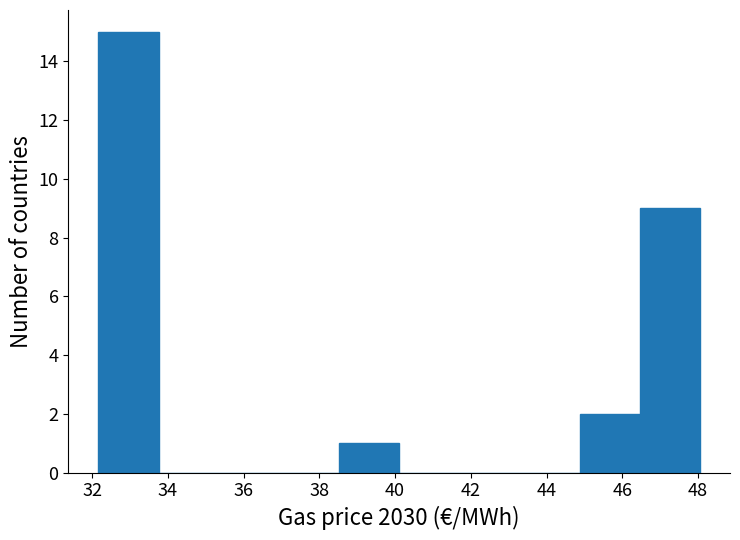

Reading left to right, list every bar in this chart as the range it spans on the x-axis followed by its height. Neither the bar edges nor the heights are printed on the chart, so give them approximately, as read against the axes.

32.2 to 33.8: 15
33.8 to 35.4: 0
35.4 to 37.0: 0
37.0 to 38.6: 0
38.6 to 40.2: 1
40.2 to 41.6: 0
41.6 to 43.2: 0
43.2 to 44.8: 0
44.8 to 46.4: 2
46.4 to 48.0: 9